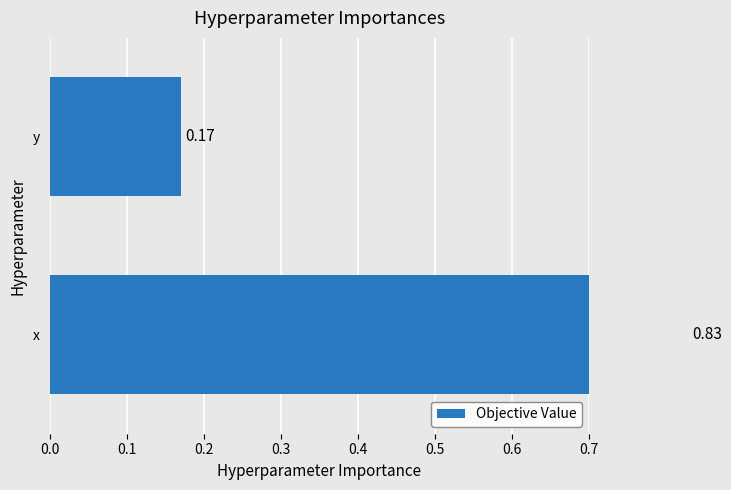

Count the values in the range 0 to 1.

2